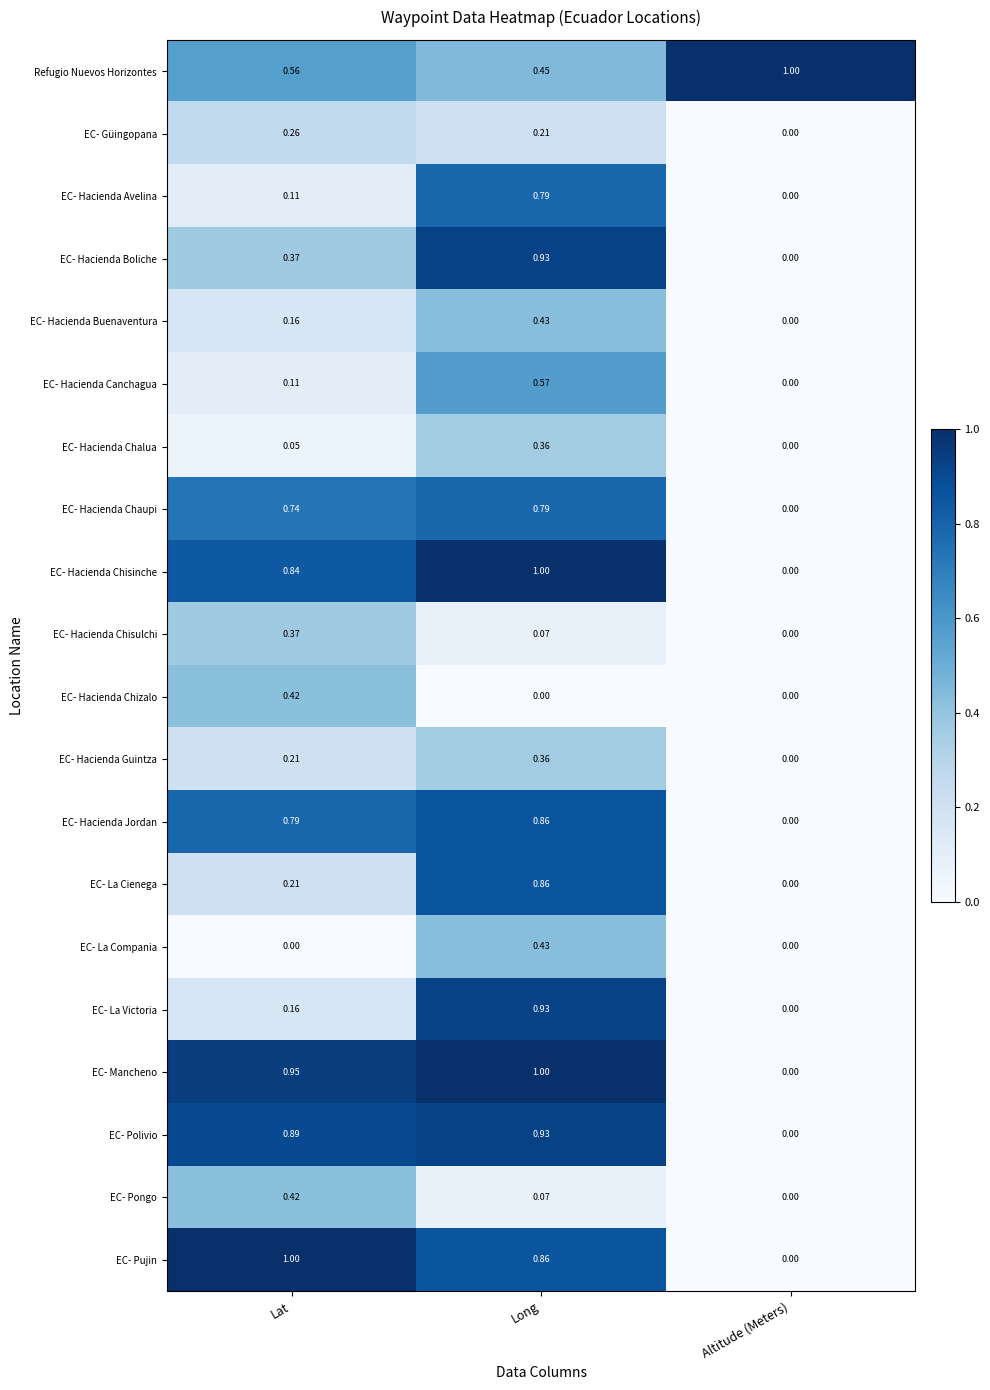

At which label is Refugio Nuevos Horizontes closest to 0?

Long